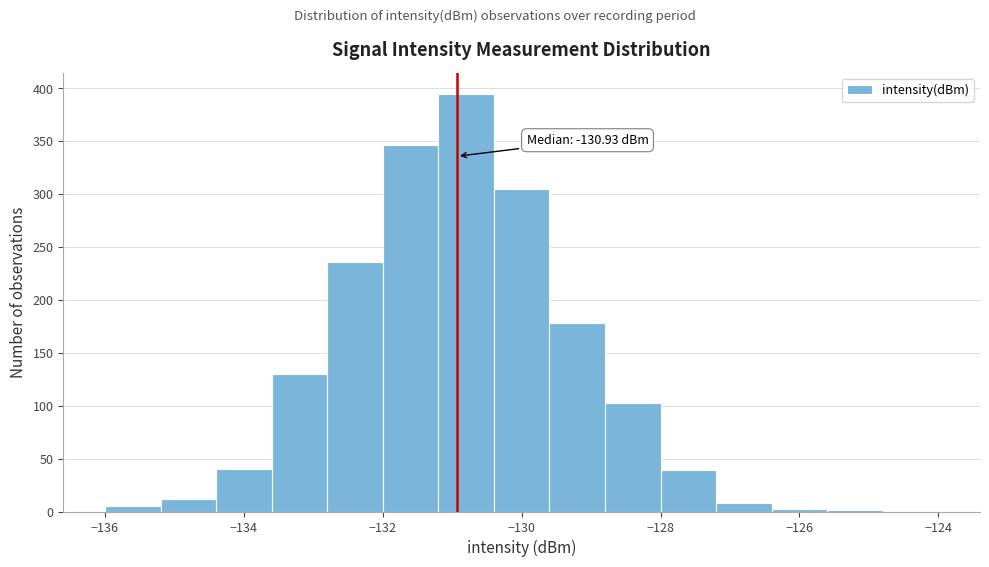

Which range on the x-axis has the tallest bar?

-131.2 to -130.4